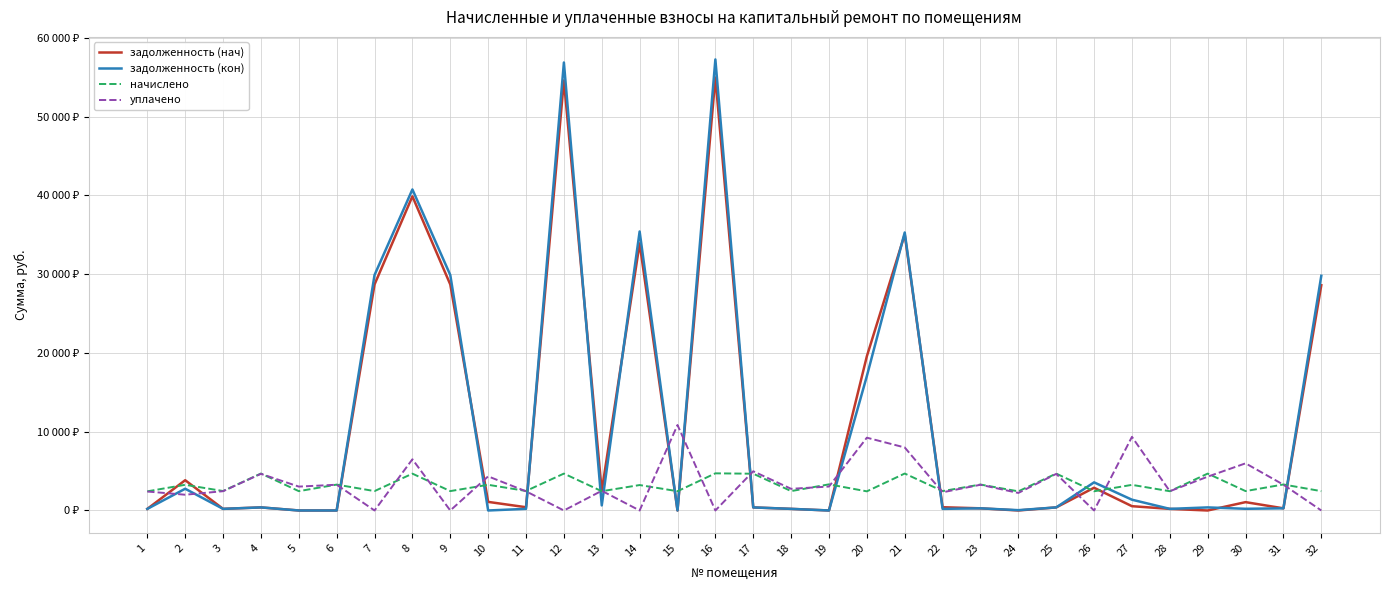

Which series has the largest total across all categories?

задолженность (кон)